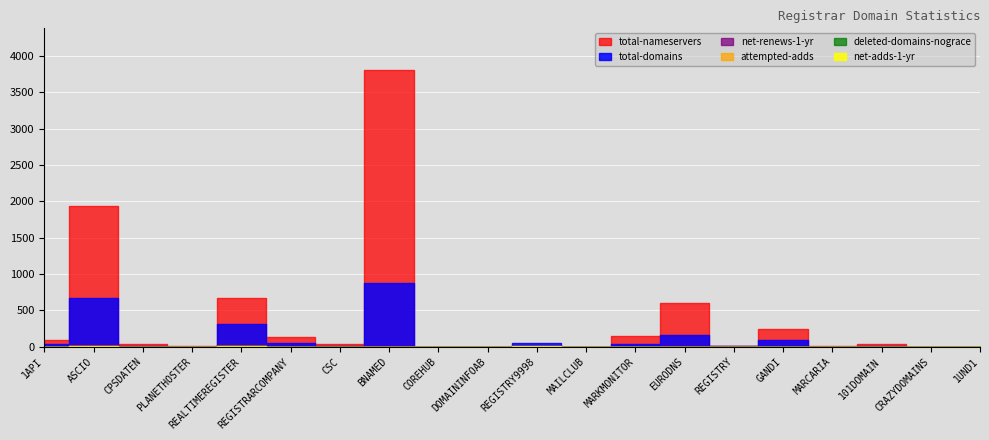

What is the greatest value displayed?

3811